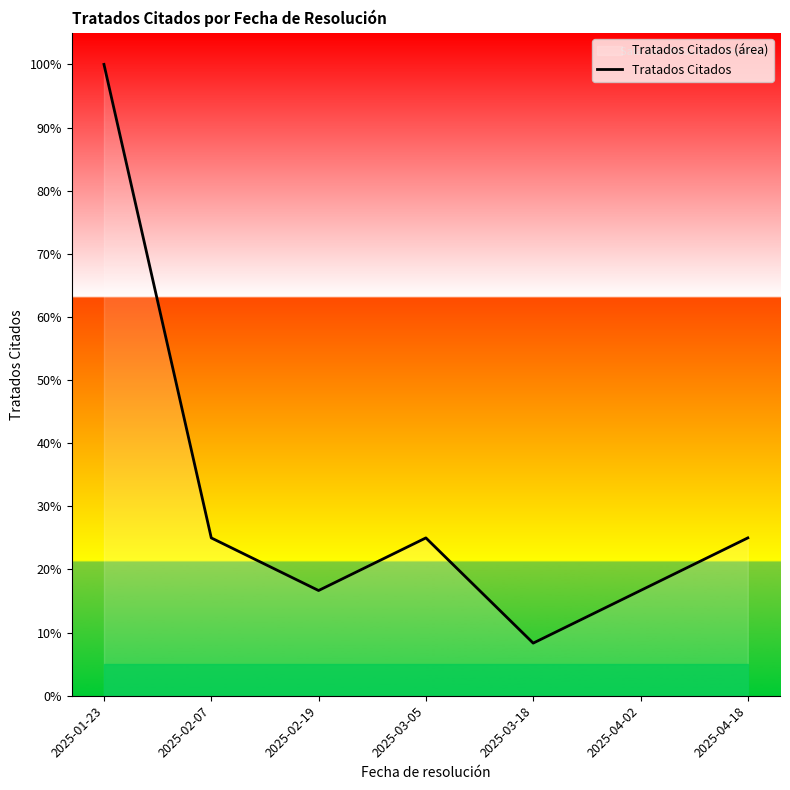

What position from the right is 2025-02-19?

5